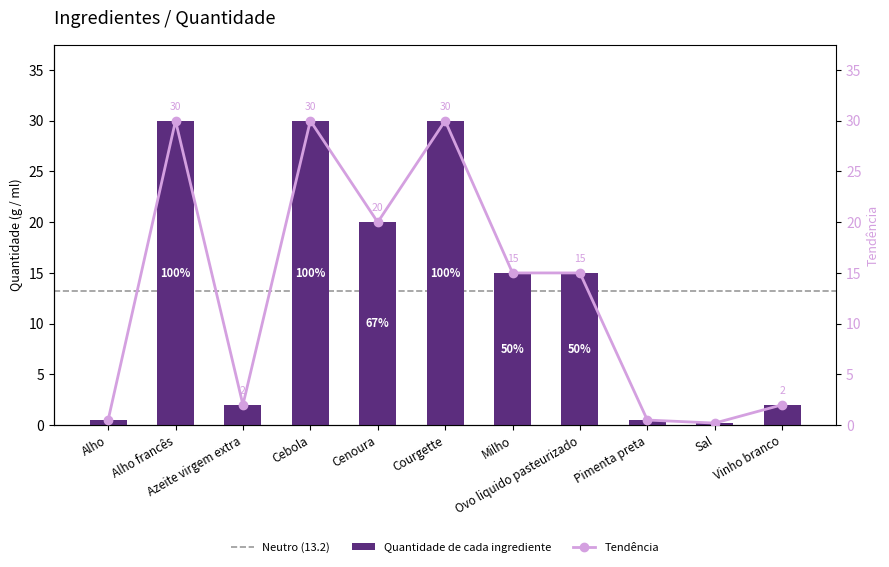

What is the ratio of the value at Alho francês to the value at Cebola?

1.0